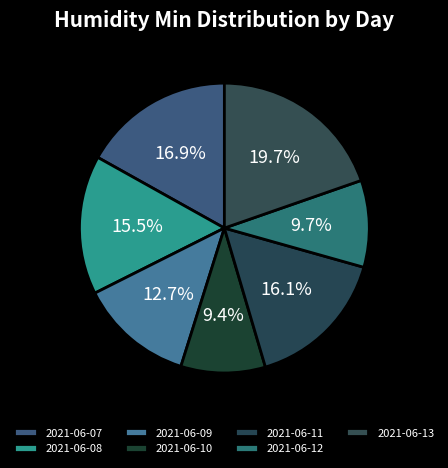

Between 2021-06-11 and 2021-06-08, which is larger?

2021-06-11